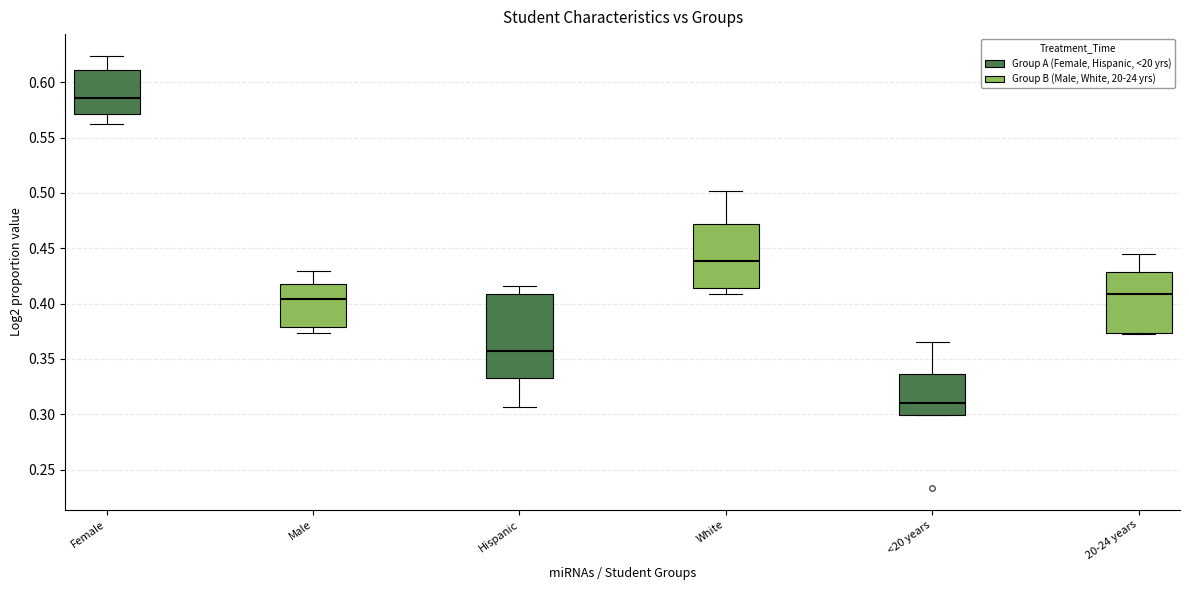

Where is the upper edge of the box for 20-24 years on the y-axis? The values are not printed on the chart, so give them approximately, as read against the axis.

0.430